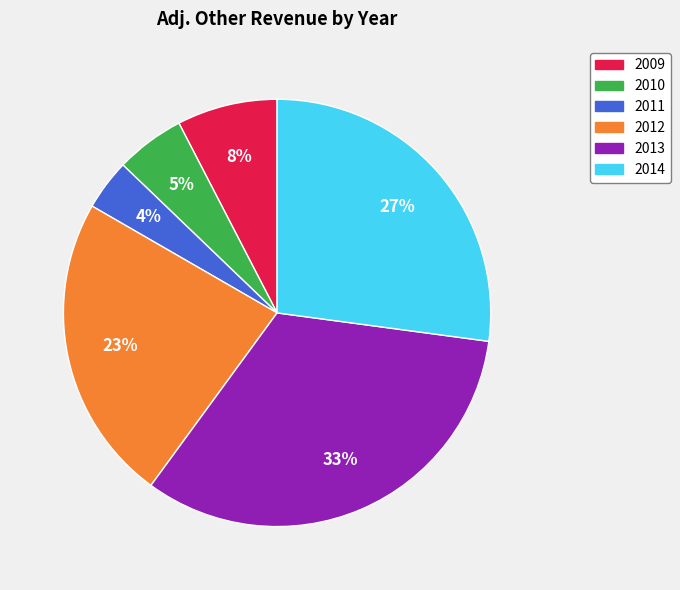

What percentage is the 2012 slice, to the nearest percent?

23%